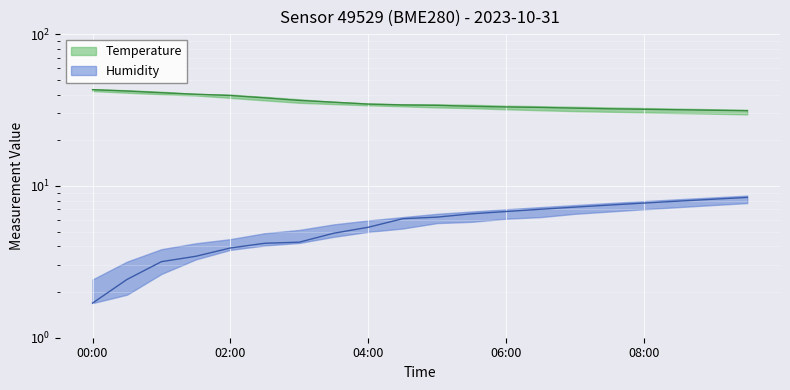

How many categories are shown in the chart?

20